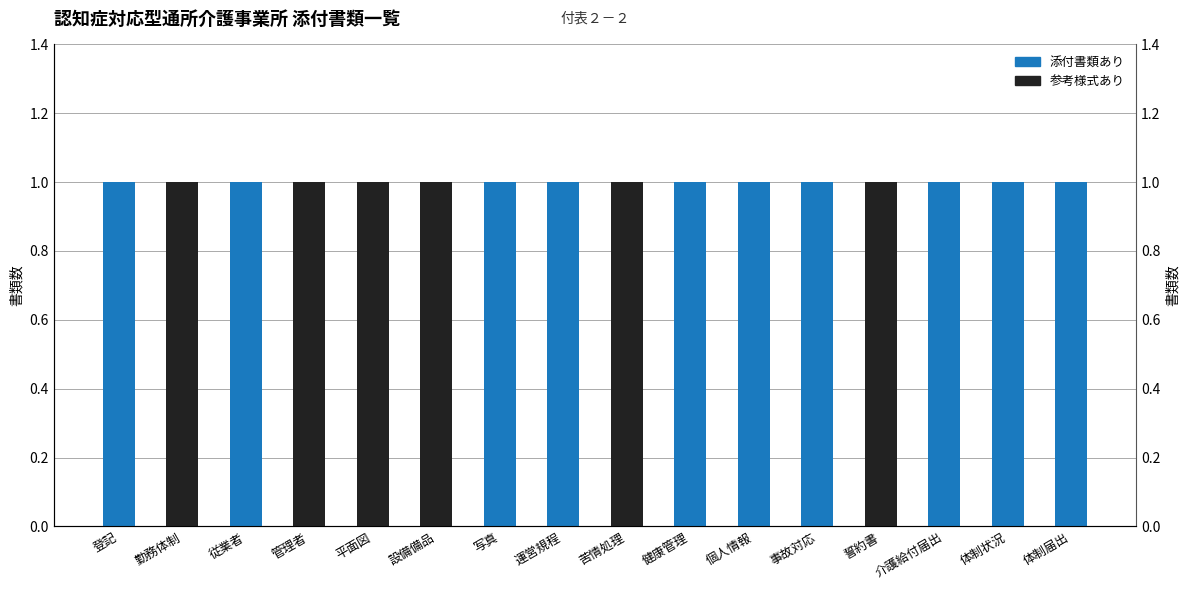

At which category is the sum across all series the highest?

勤務体制